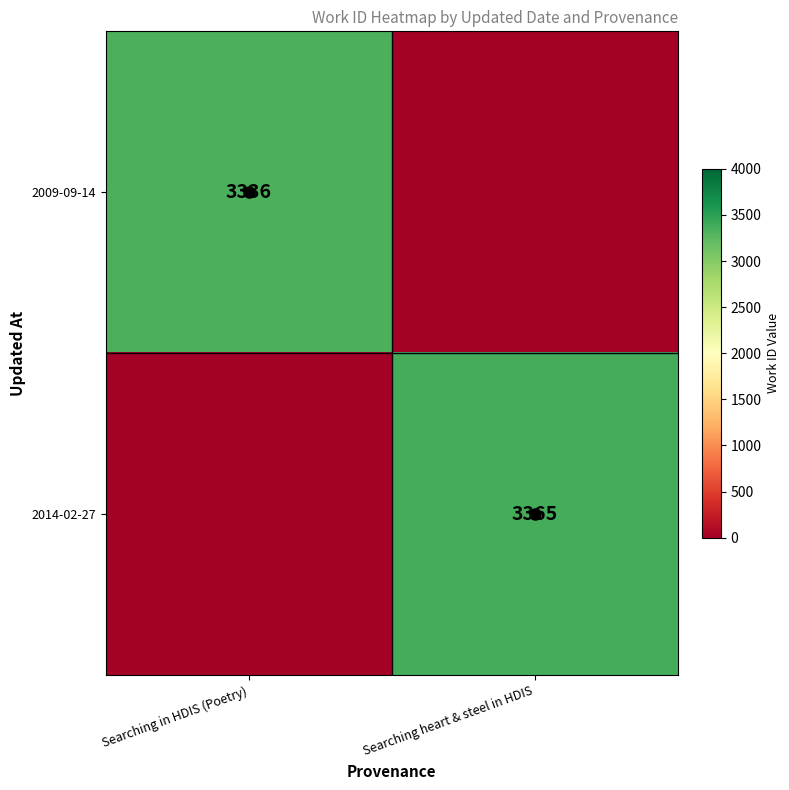

What is the sum of all 2009-09-14 values?

3336